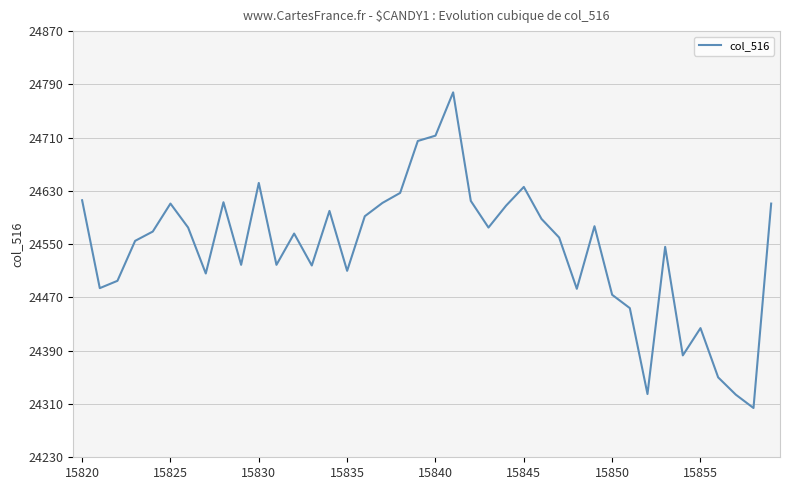

What is the average value?

24544